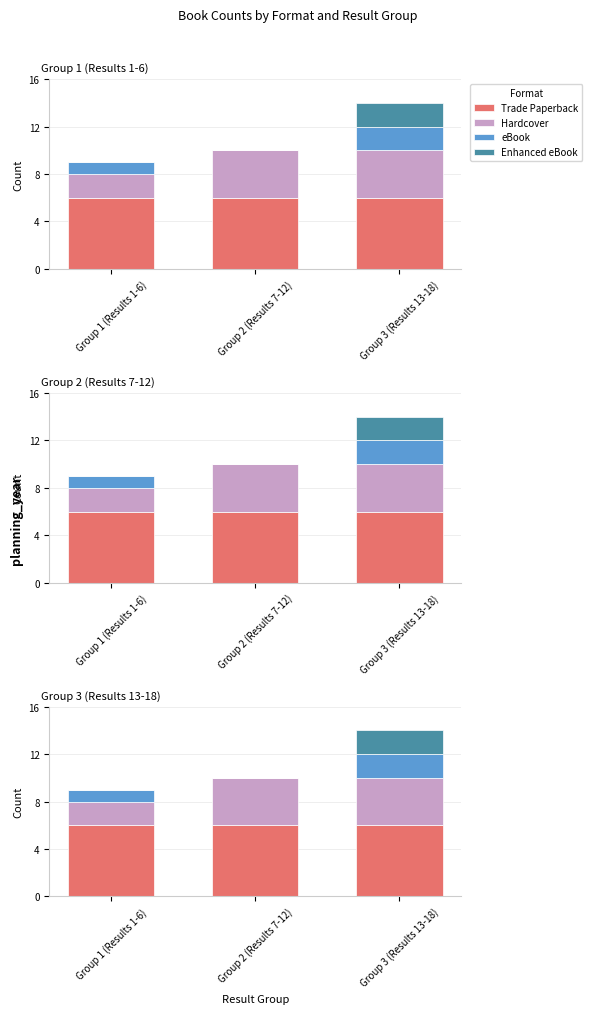

Is it true that eBook equals 2 at Group 3 (Results 13-18)?

True